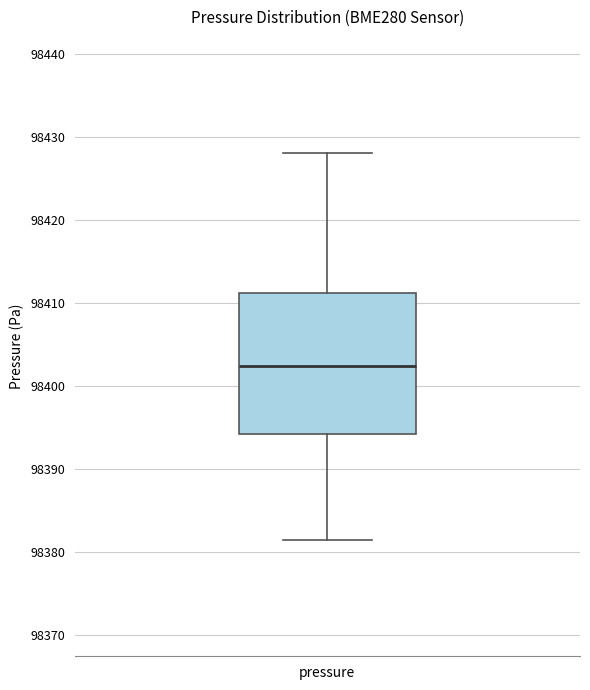

Where does the median line of the box for pressure sit on the y-axis? The values are not printed on the chart, so give them approximately, as read against the axis.

98402